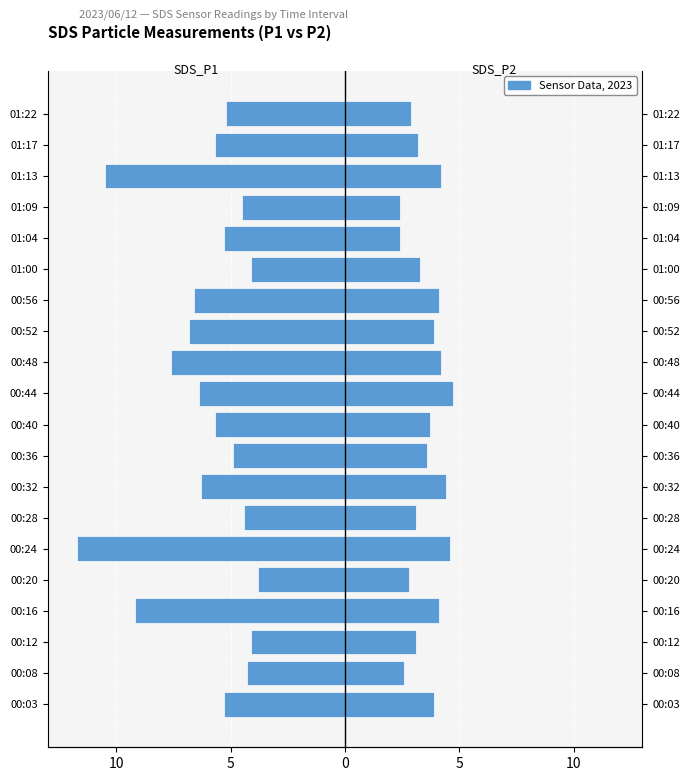

What is the maximum value for SDS_P2?

4.7